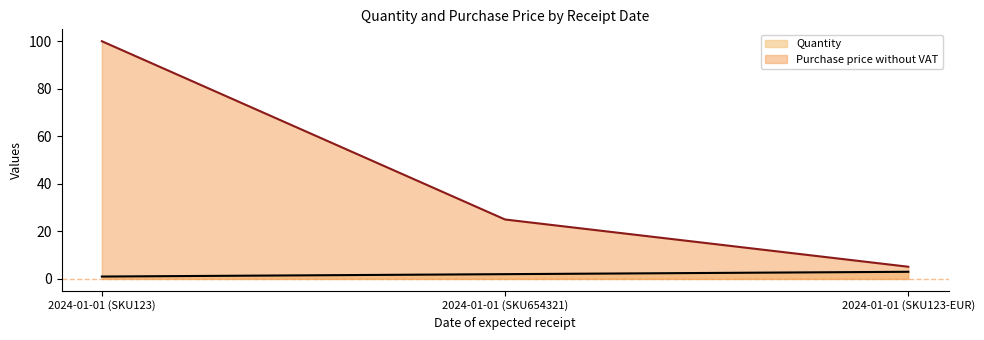

What is the lowest value of the Purchase price without VAT series?

5.1